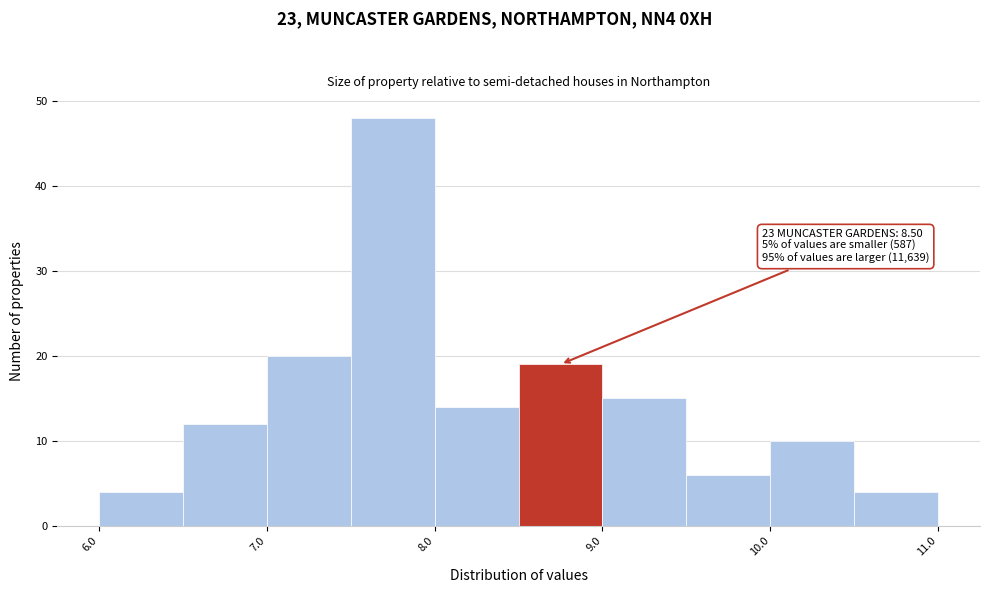

Which range on the x-axis has the tallest bar?

7.5 to 8.0